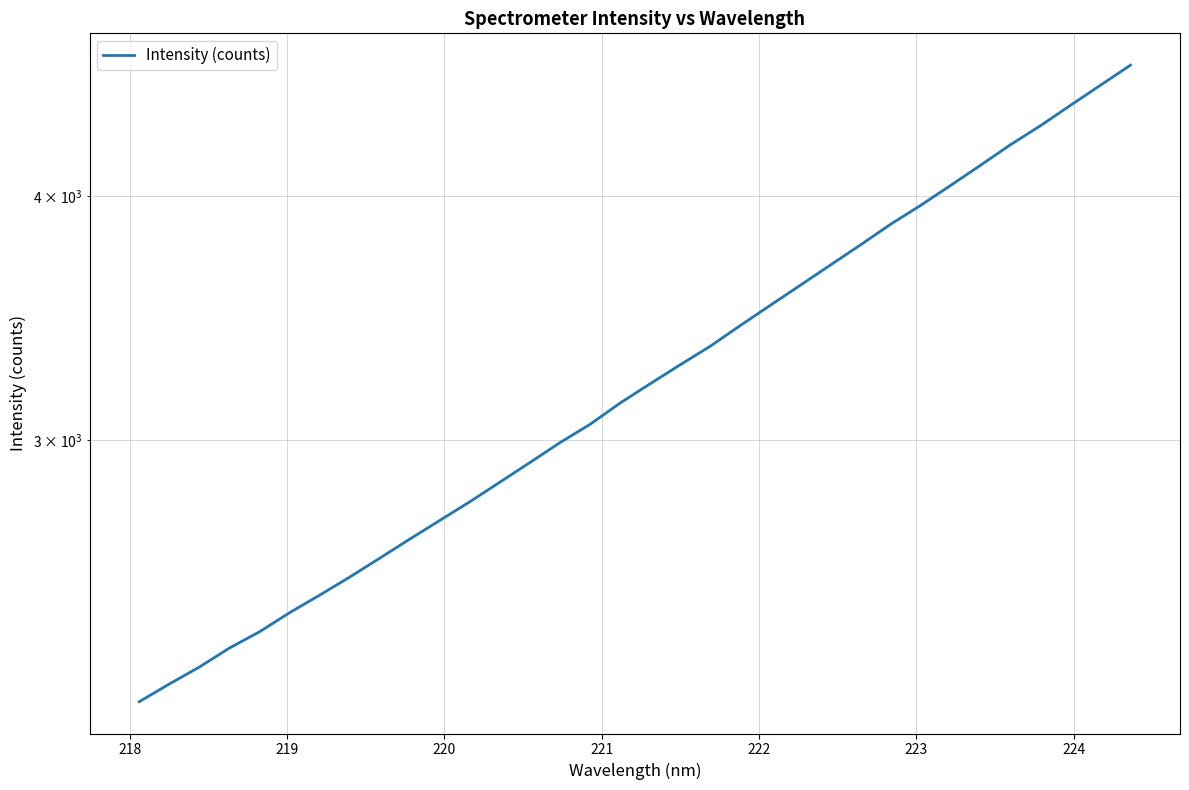

What is the minimum value shown in the chart?

2205.1